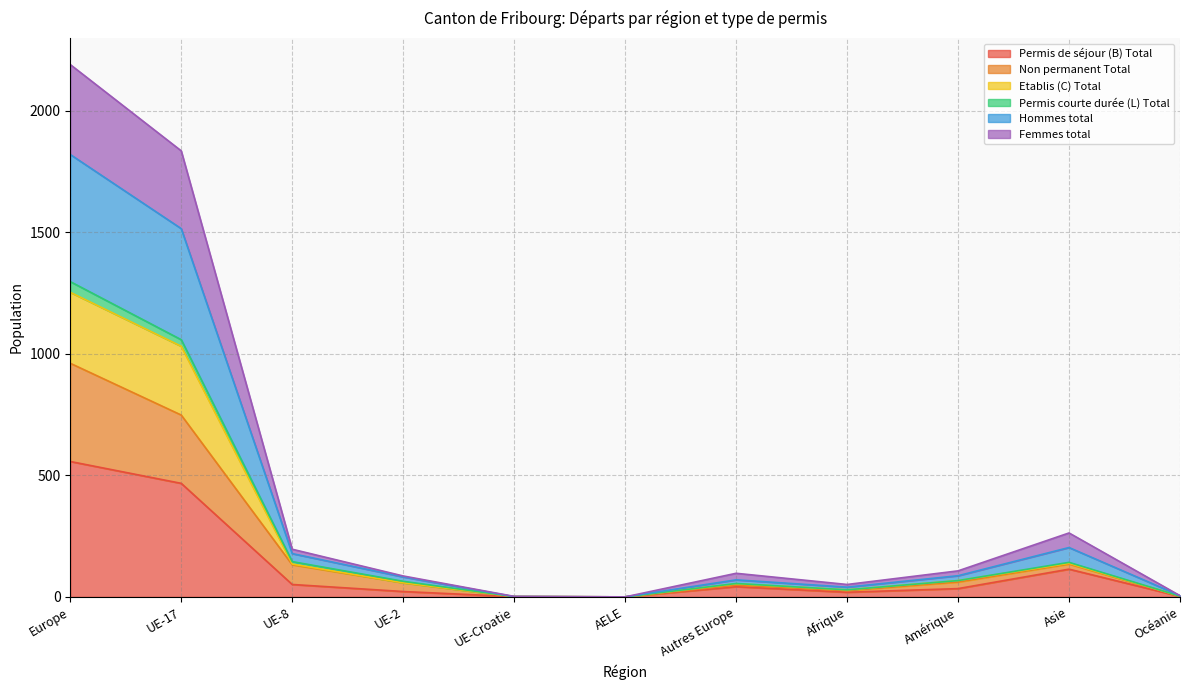

True or false: Etablis (C) Total and Permis de séjour (B) Total intersect in this chart.

False